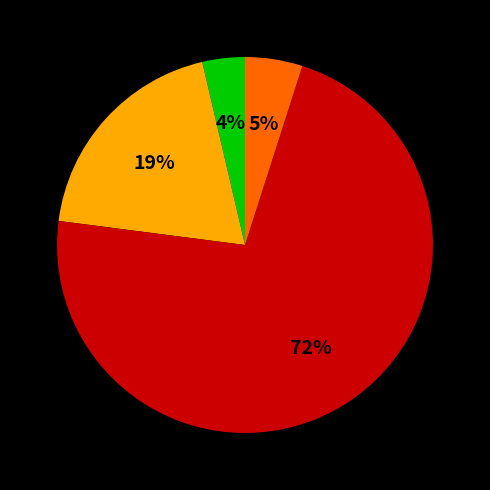

Is there any slice that represents more than half of the pie?

Yes